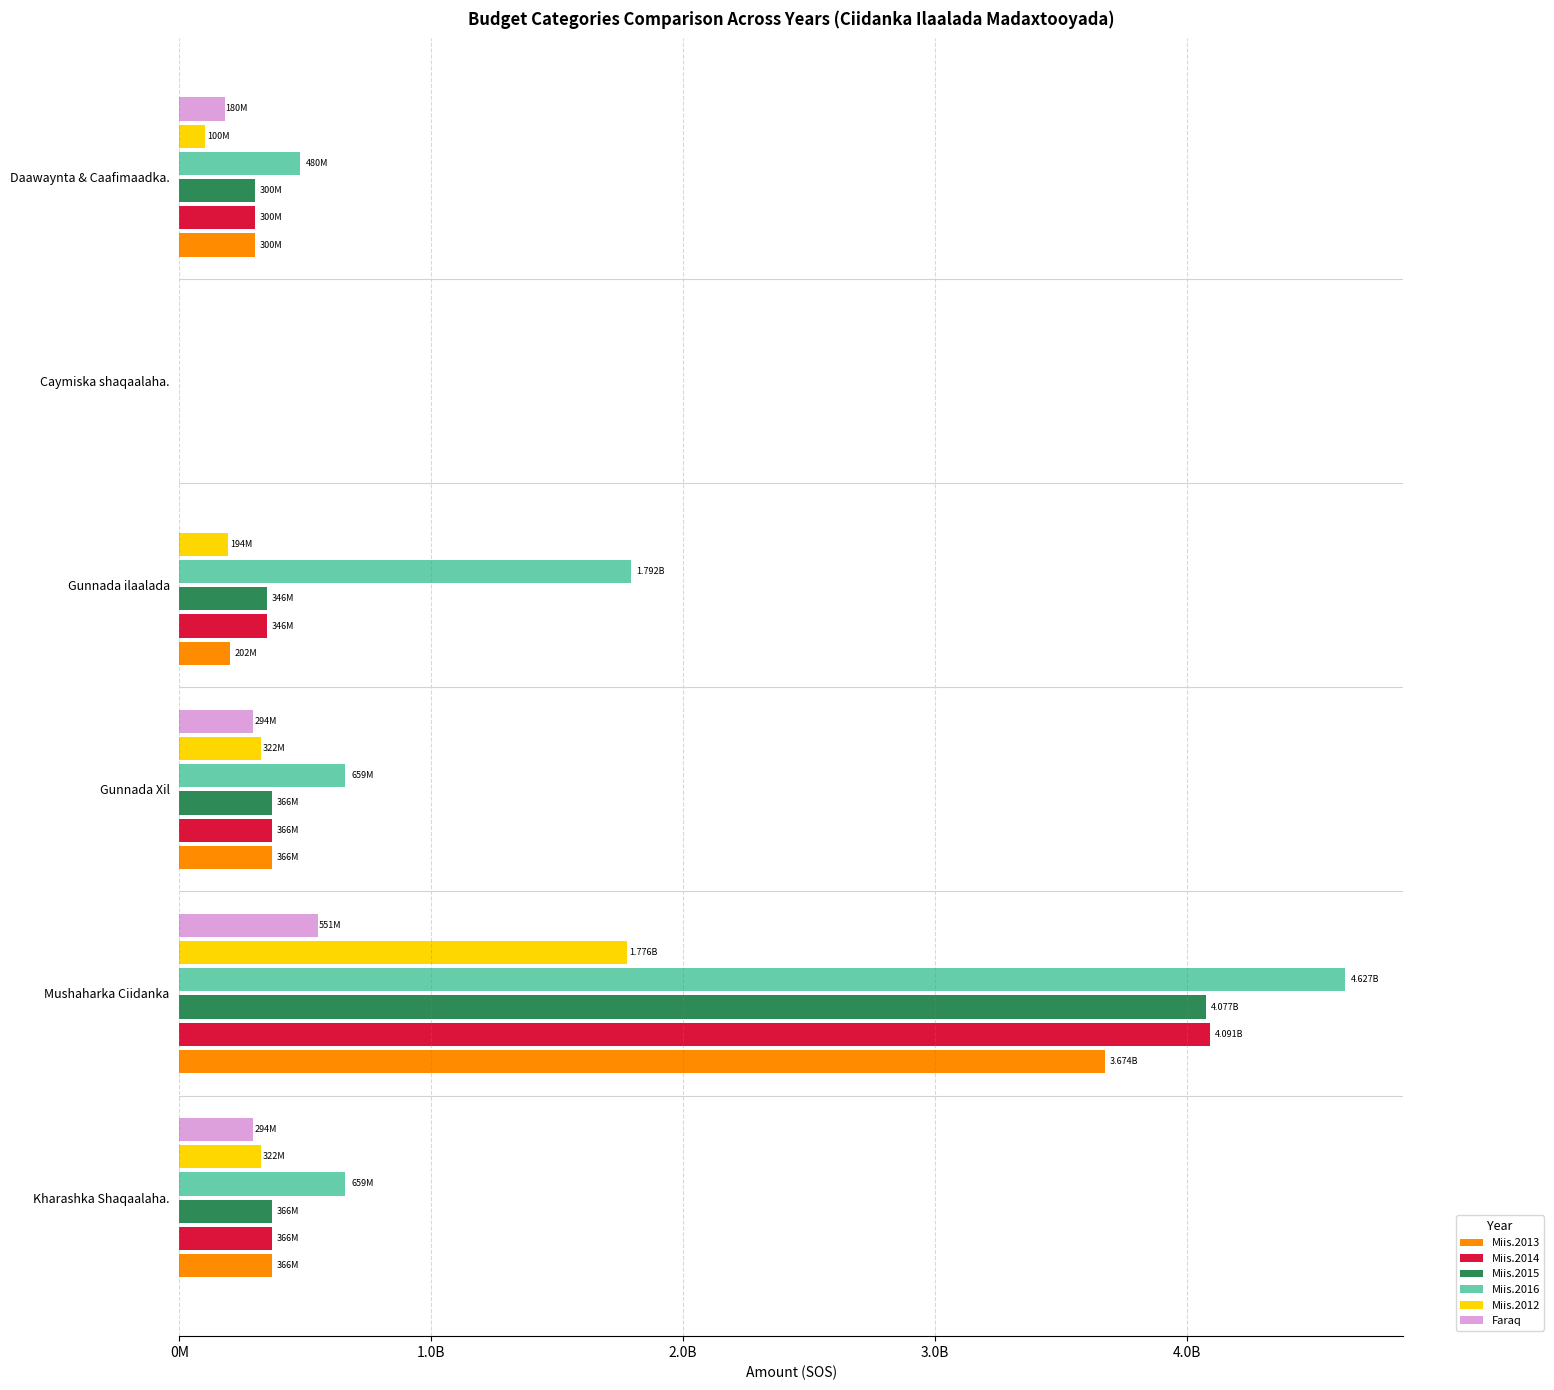

What are all the series names shown in the legend?

Miis.2013, Miis.2014, Miis.2015, Miis.2016, Miis.2012, Faraq